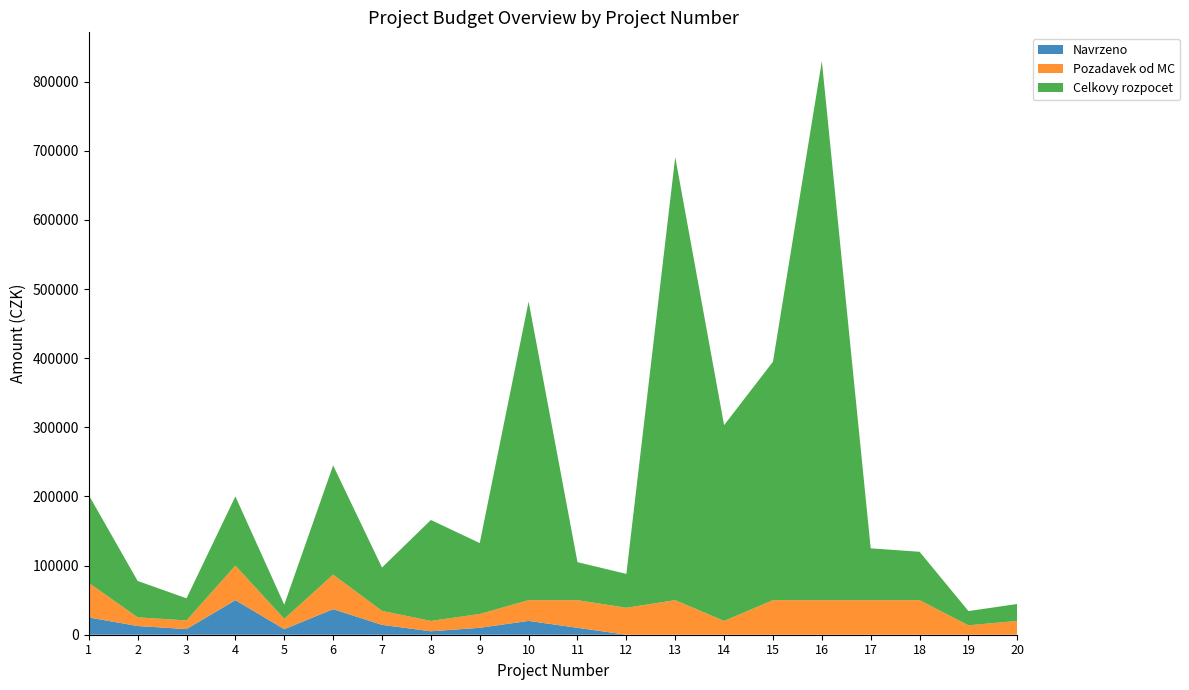

Reading left to right, transcribe all the data shown in this chart.

Navrzeno: 25000	12600	8150	50000	8000	37000	14250	5000	10000	20000	10000	0	0	0	0	0	0	0	0	0
Pozadavek od MC: 50000	12600	12500	50000	15000	50000	20250	15000	20000	30000	40000	39000	50000	20000	50000	50000	50000	50000	13600	20000
Celkovy rozpocet: 127000	52600	32000	100100	20500	158000	62700	146000	102625	432000	55000	49000	641062	283200	345000	780000	75000	70000	20600	24500